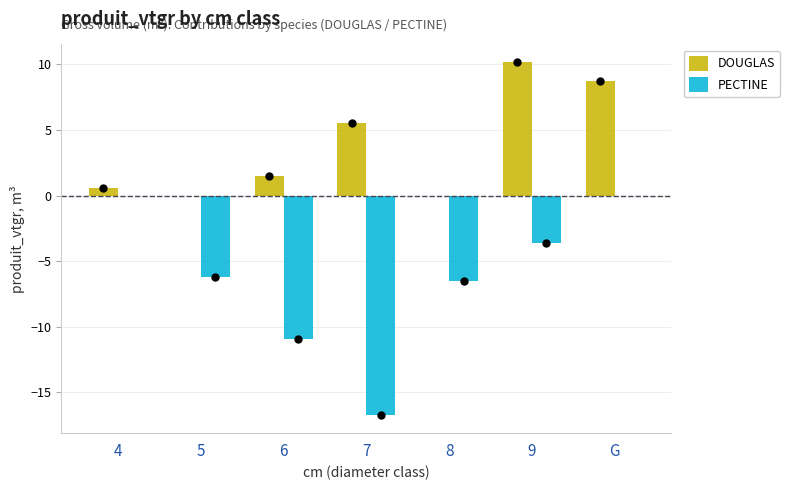

At how many categories does at least one series exceed 8?

2